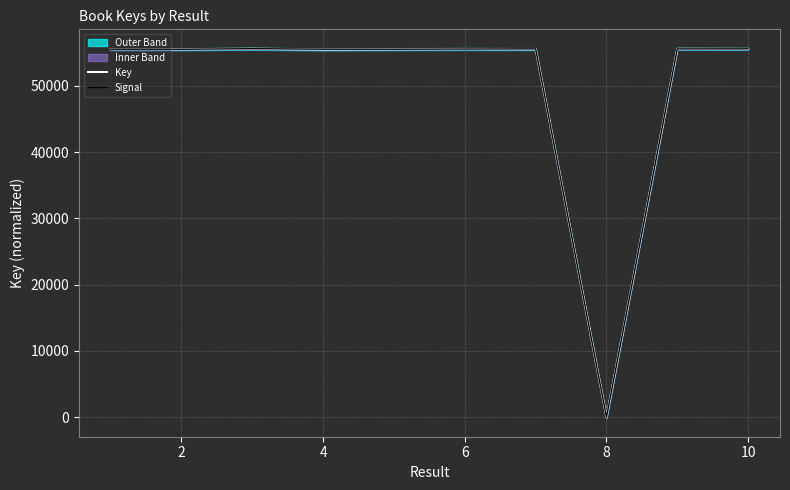

What is the difference between the highest and lowest values at 2?

2.8